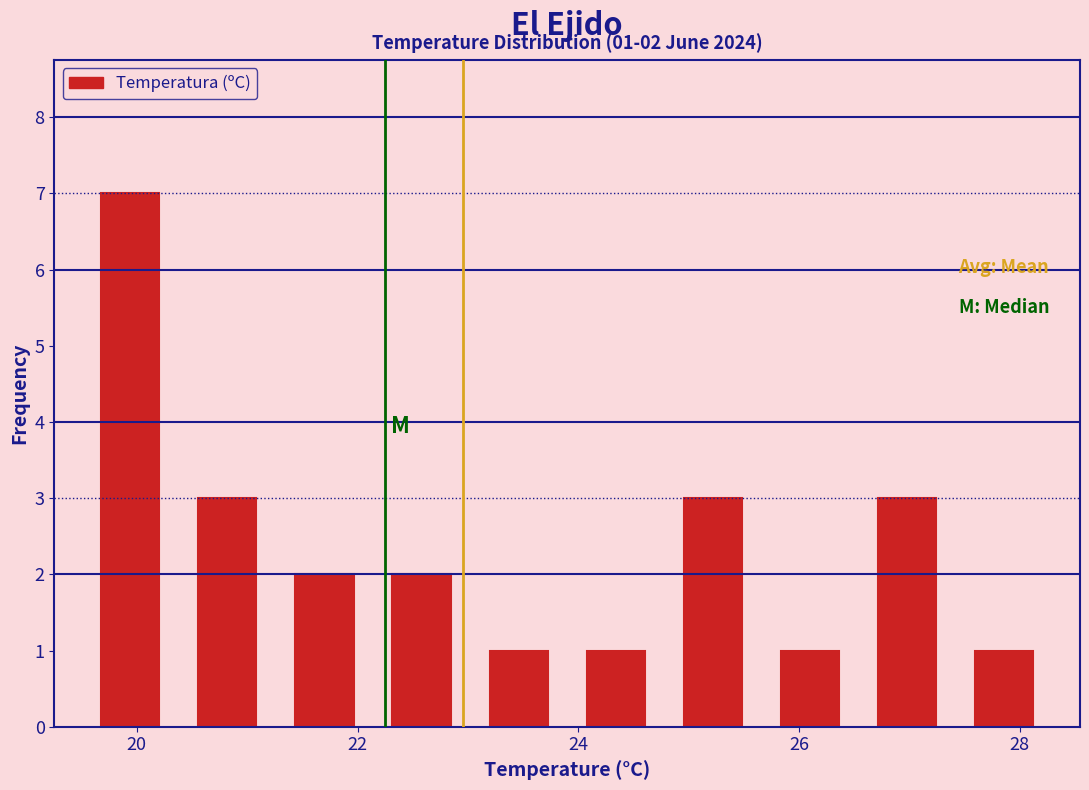

Which range on the x-axis has the tallest bar?

19.50 to 20.38